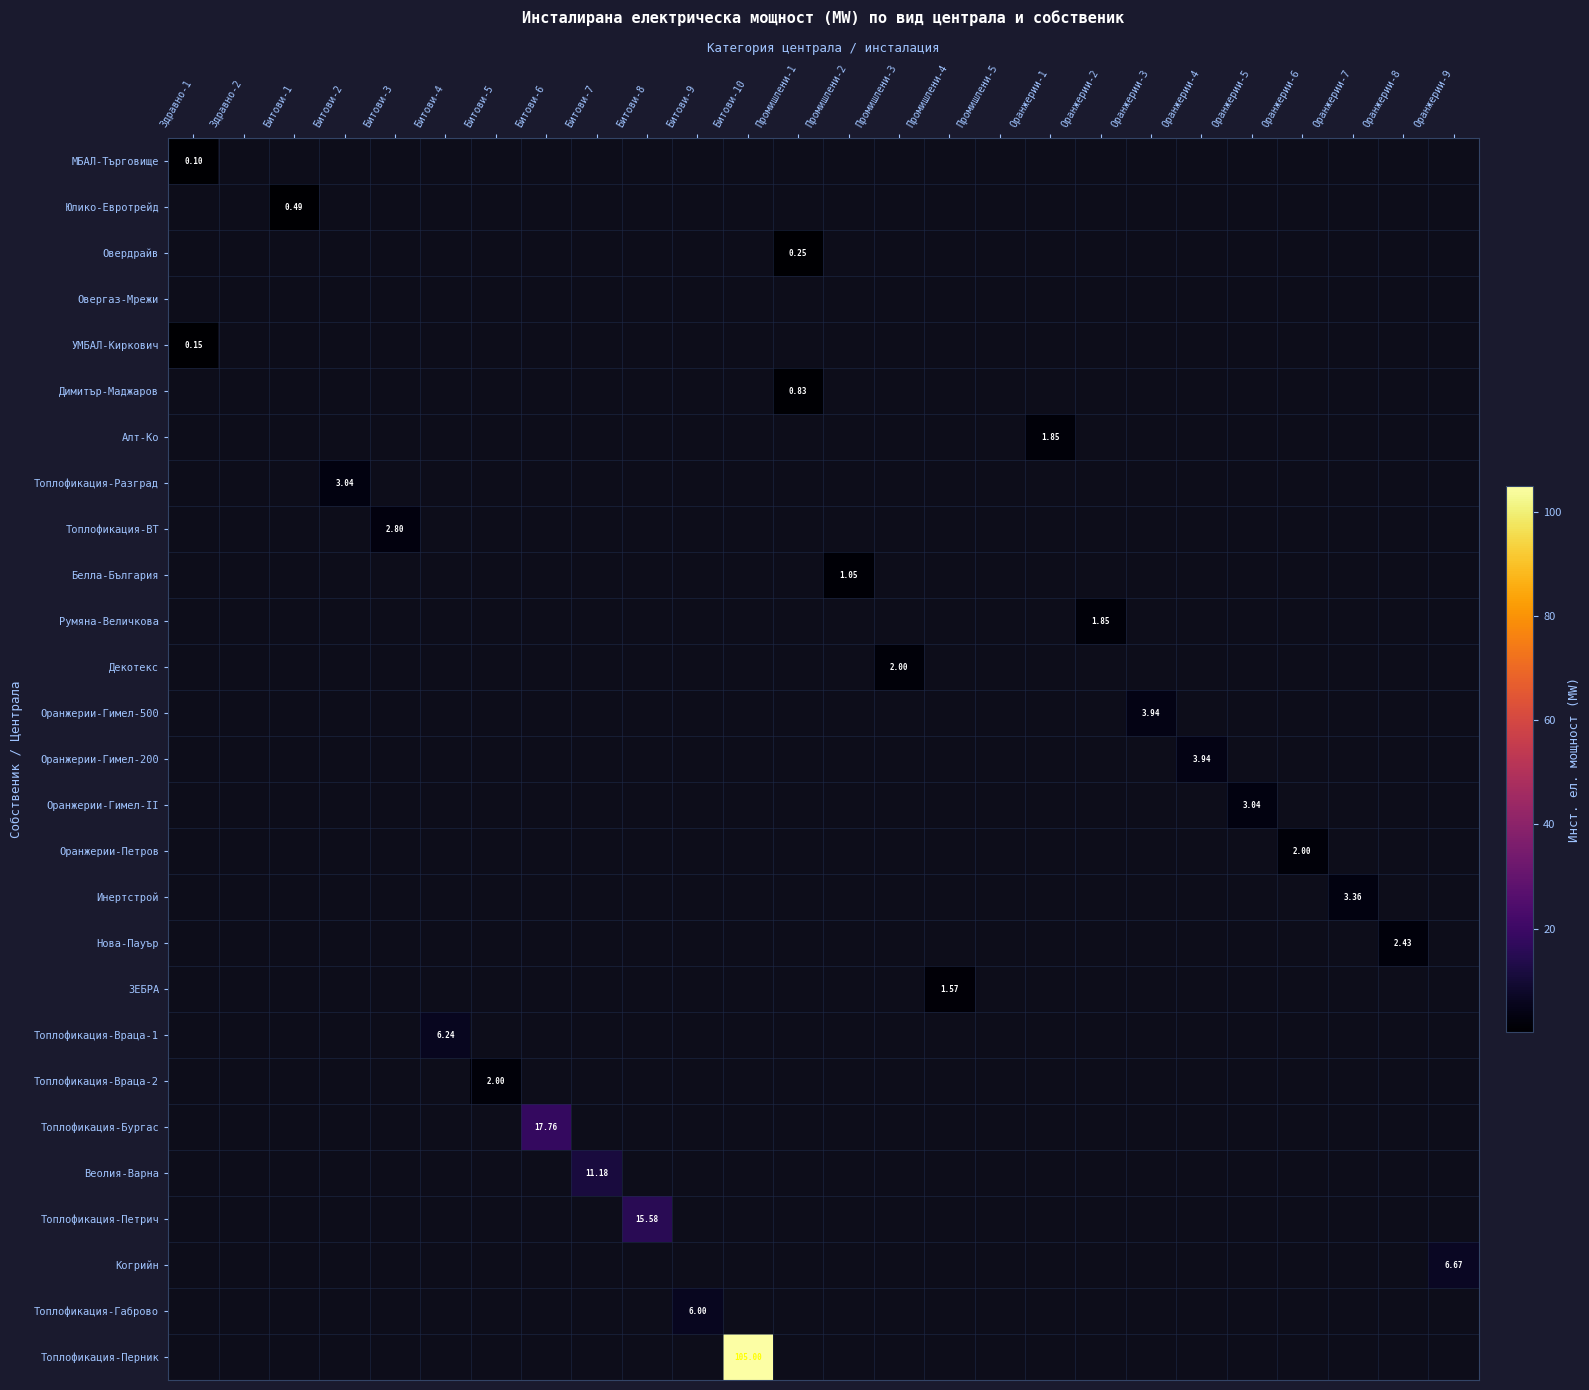

At which category does the chart reach its minimum across all series?

Здравно-1